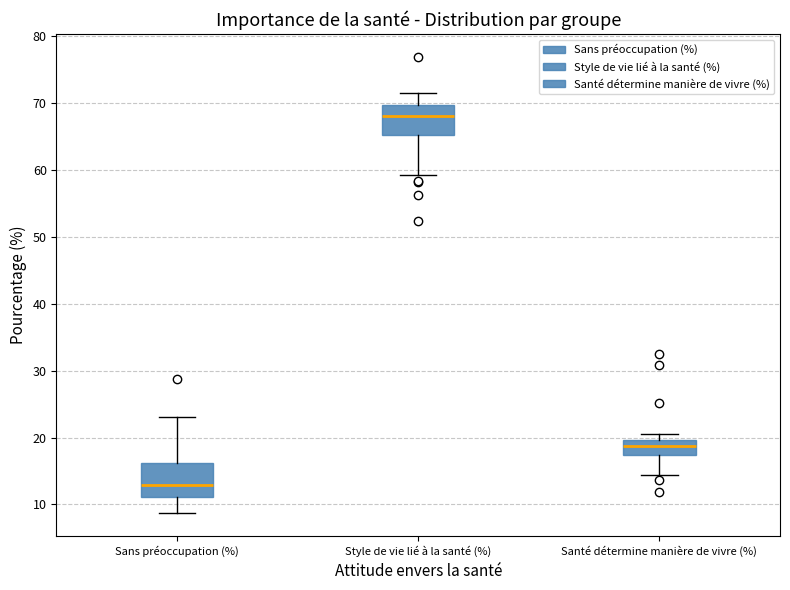

Where does the upper whisker of the box for Sans préoccupation (%) end on the y-axis? The values are not printed on the chart, so give them approximately, as read against the axis.

23